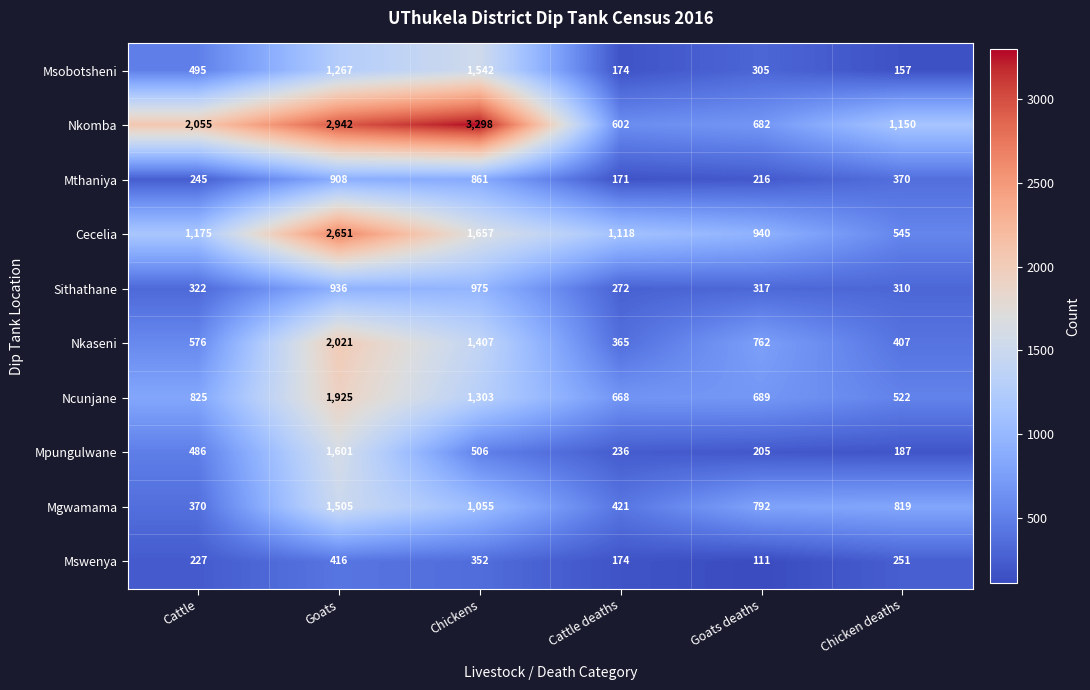

What is the sum of the Mgwamama values at Goats and Cattle?

1875